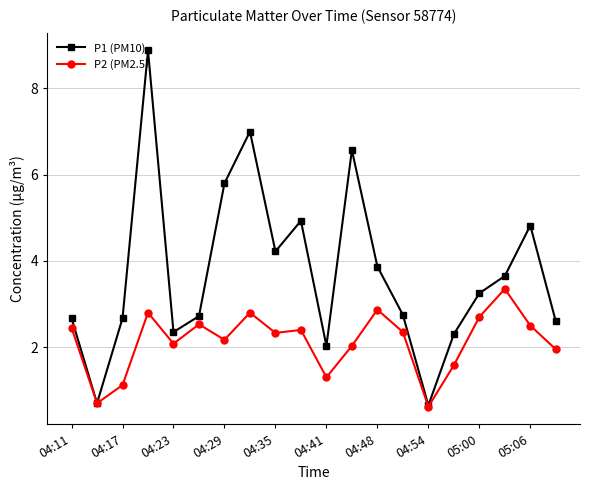

Which series has the largest range (max minus min)?

P1 (PM10)